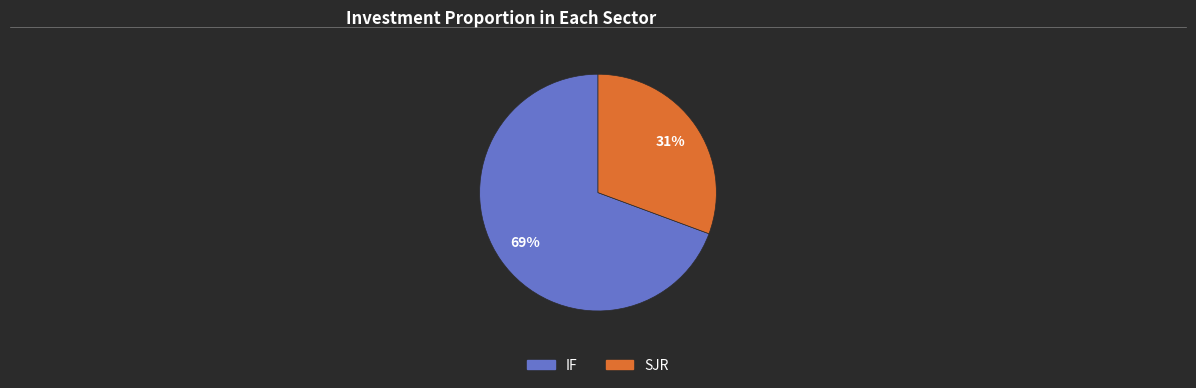

To the nearest percent, what is the combined percentage of IF and SJR?

100%